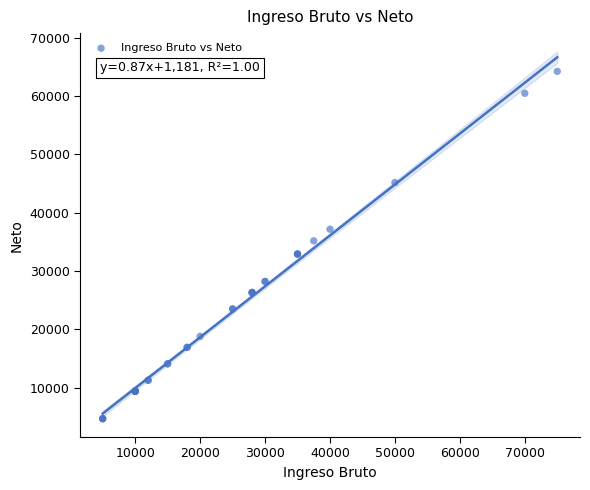

What Y value in the scatter plot is closest to 34456?

35168.9